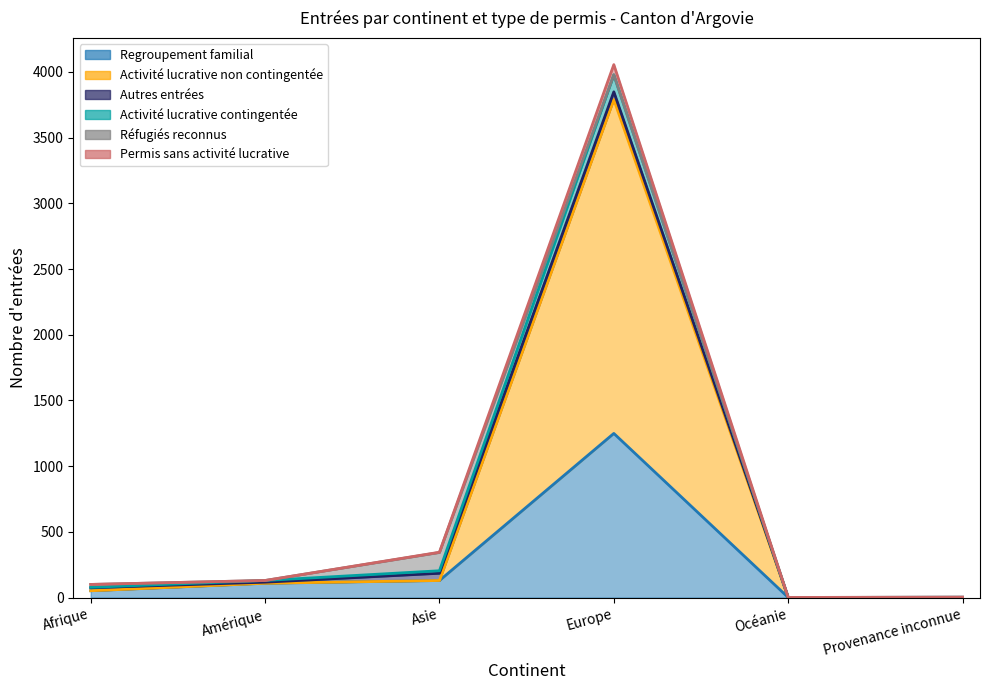

Which category has the lowest value in the Permis sans activité lucrative series?

Océanie